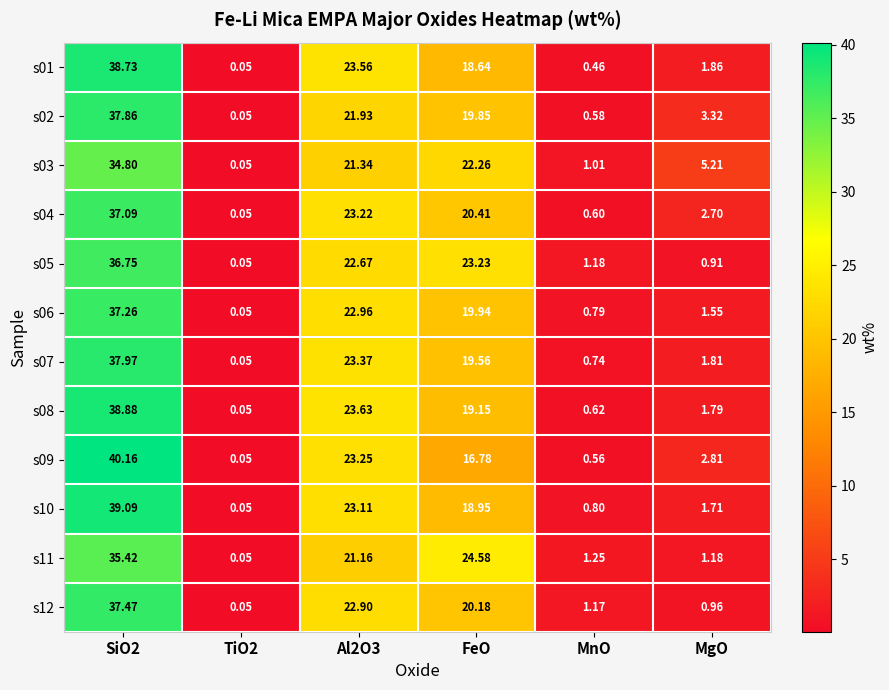

Is the value of s07 at Al2O3 greater than the value of s02 at FeO?

Yes